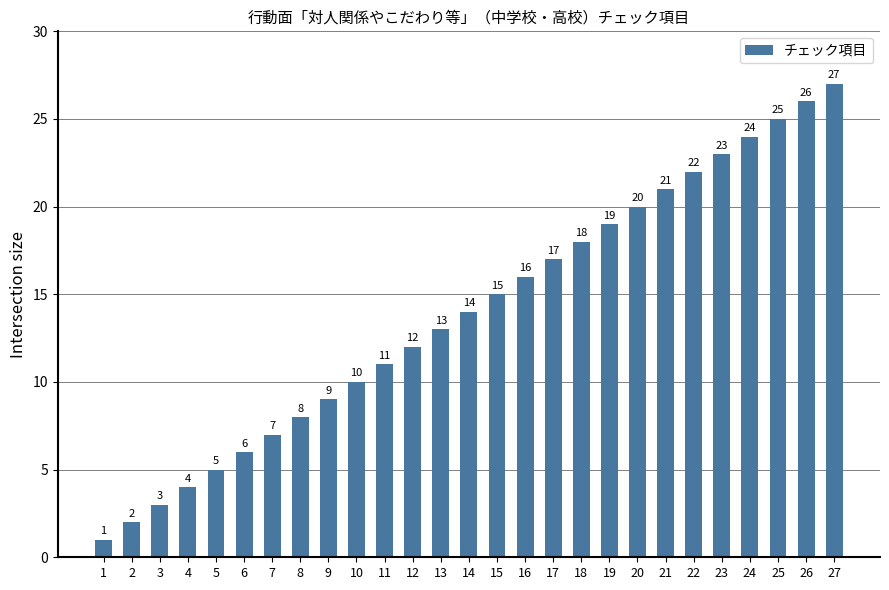

How many values are below 14?

13